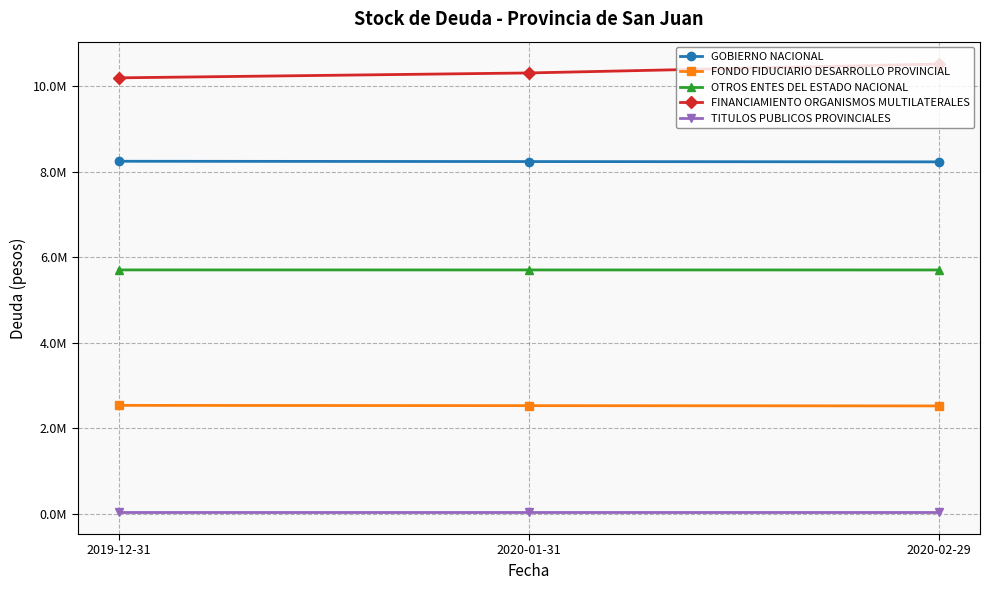

Reading right to left, what are all the values shown in this chart?

GOBIERNO NACIONAL: 8226823.1	8233779.5	8240736.0
FONDO FIDUCIARIO DESARROLLO PROVINCIAL: 2525396.3	2531866.6	2538337.0
OTROS ENTES DEL ESTADO NACIONAL: 5701426.8	5701912.9	5702399.0
FINANCIAMIENTO ORGANISMOS MULTILATERALES: 10511743.3	10303914.0	10189392.0
TITULOS PUBLICOS PROVINCIALES: 55614.1	55614.1	55614.1